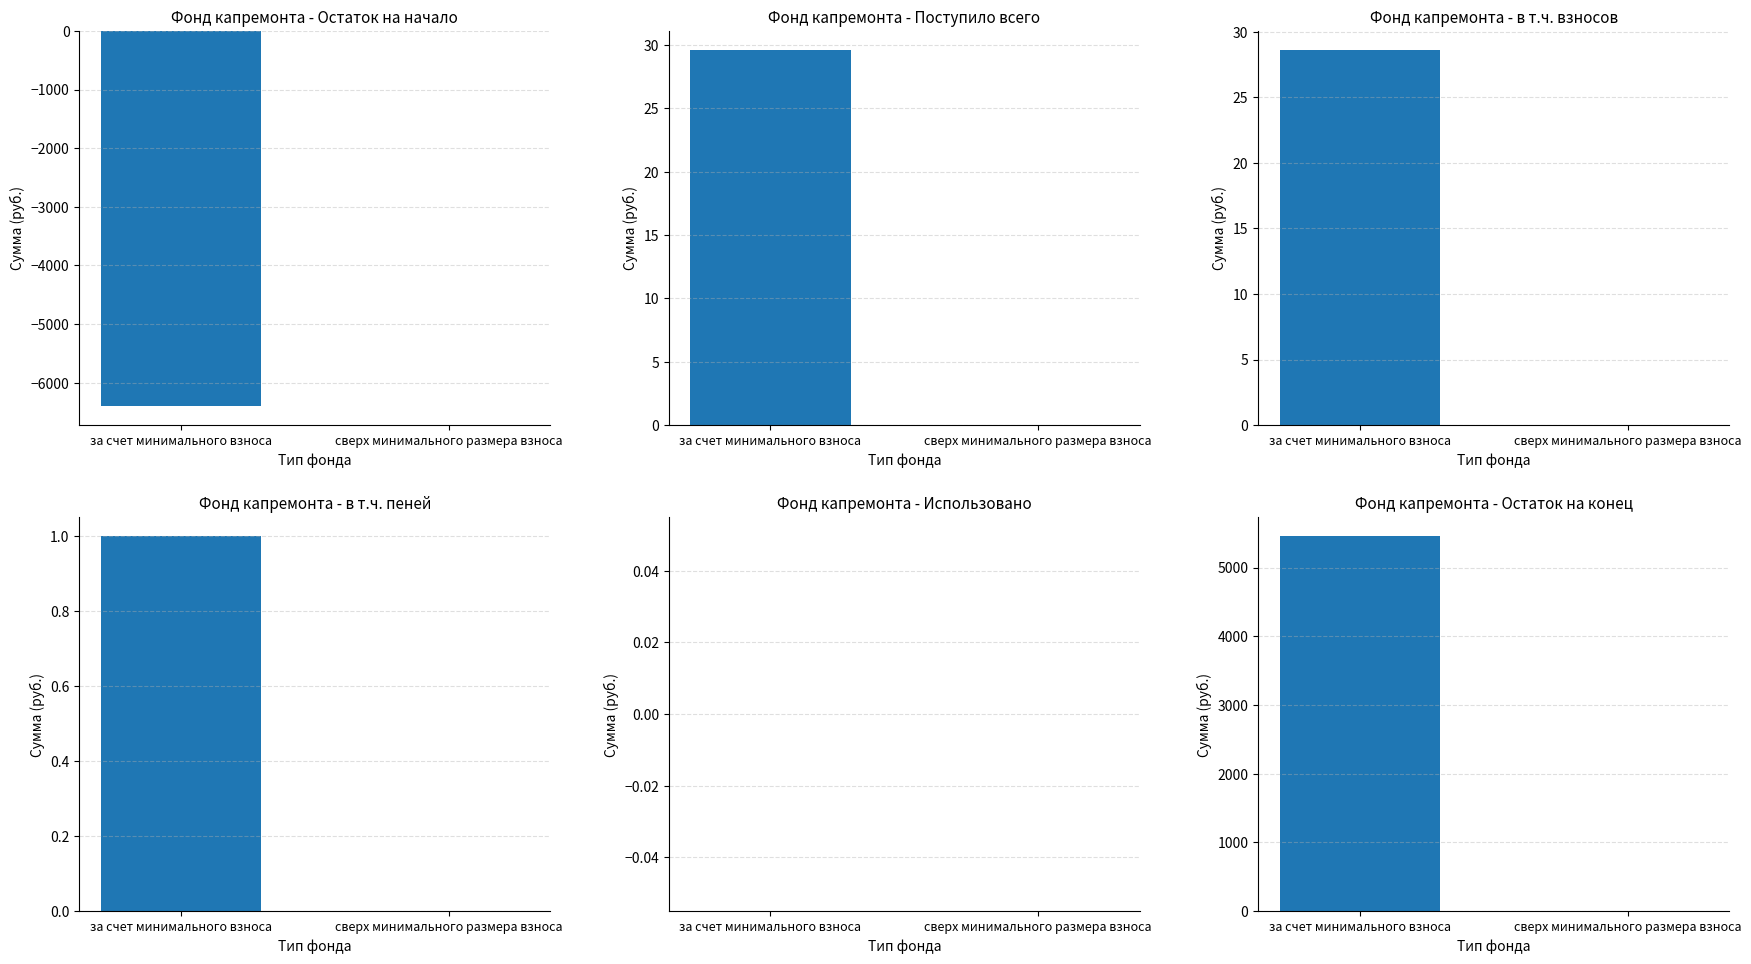

What is the smallest value displayed?

-6401.7